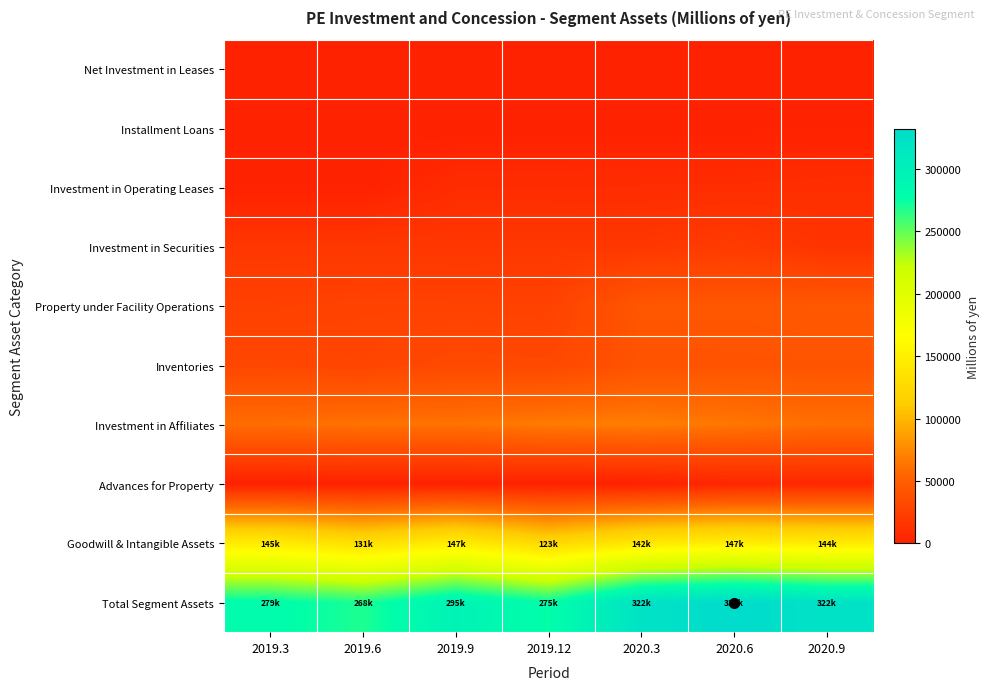

What is the maximum value shown in the chart?

332390